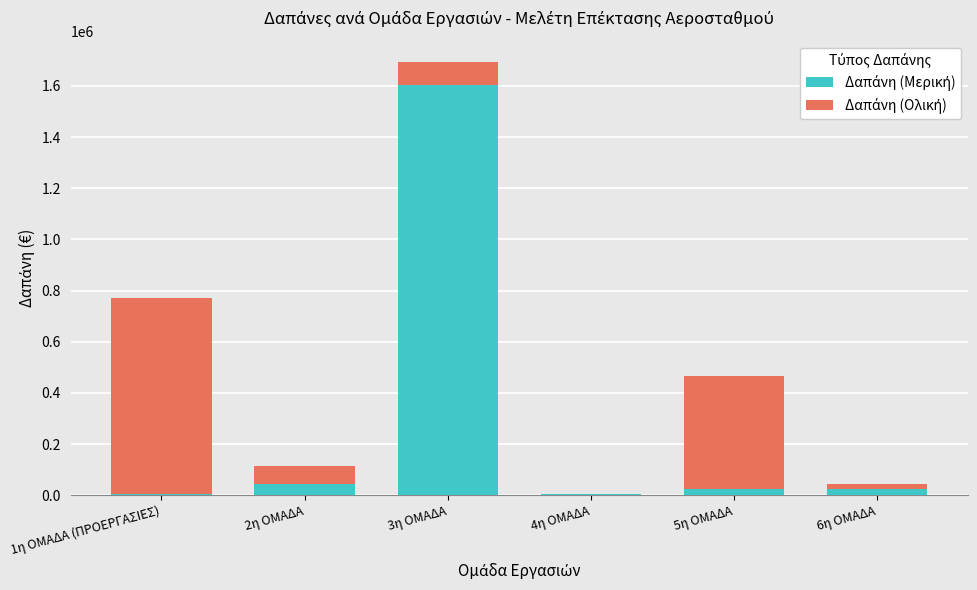

At which category is the sum across all series the highest?

3η ΟΜΑΔΑ